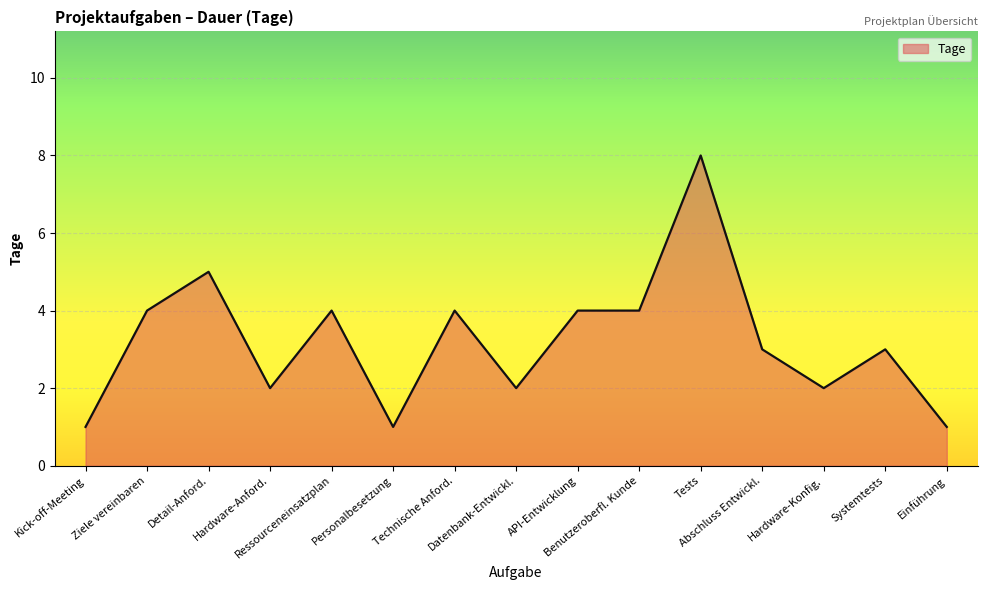

Is it true that the value at Technische Anford. is 6?

False